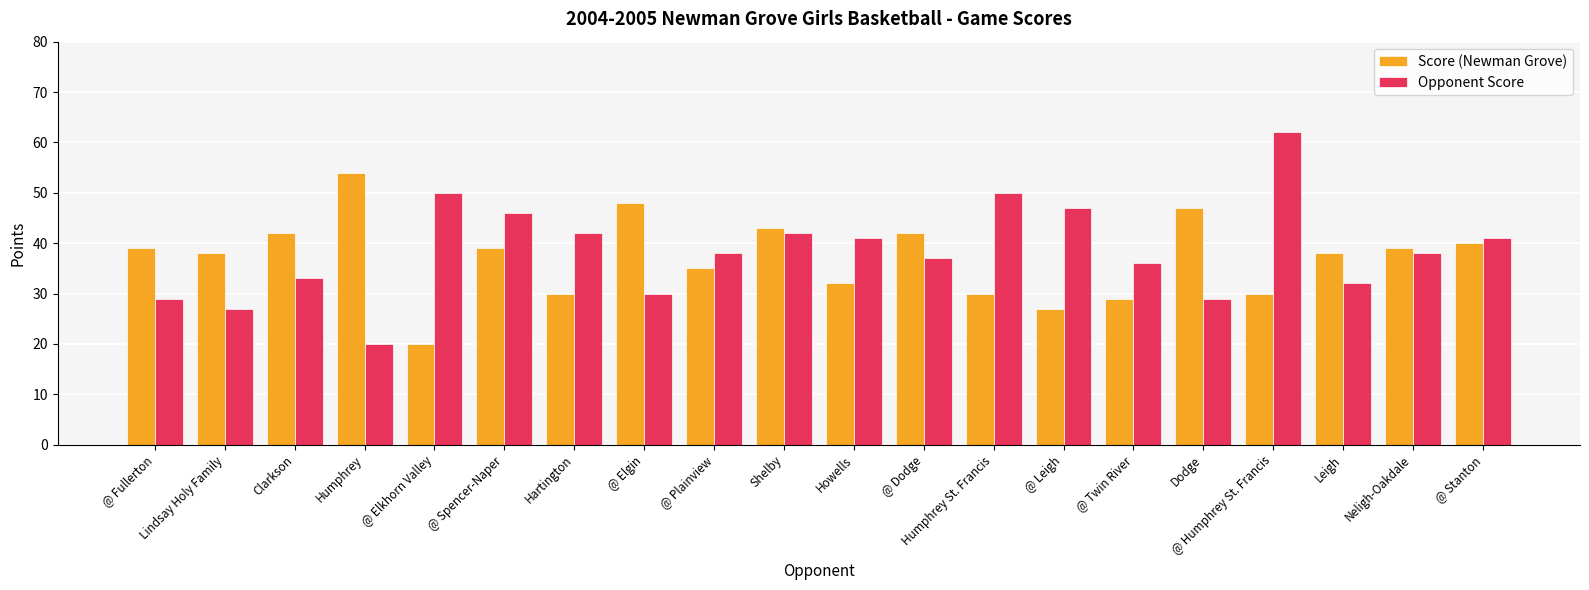

What is the approximate value of Score (Newman Grove) at @ Leigh, to the nearest 5?

25